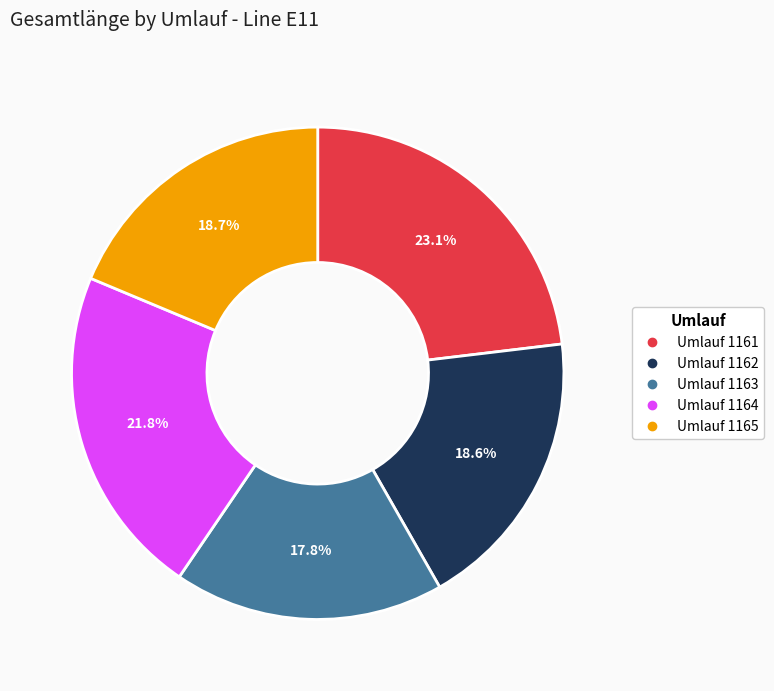

Is there any slice that represents more than half of the pie?

No